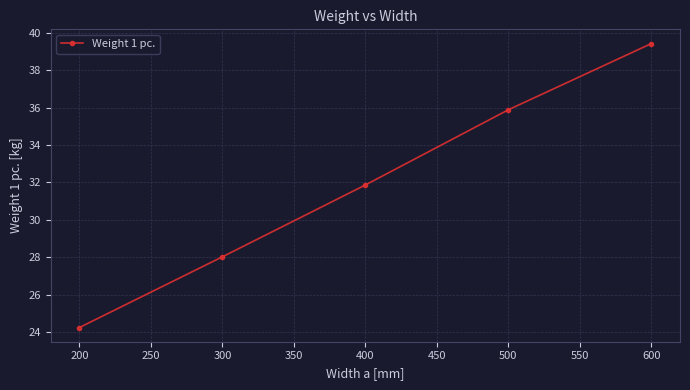

List the labels in order of value, largest first.

600, 500, 400, 300, 200